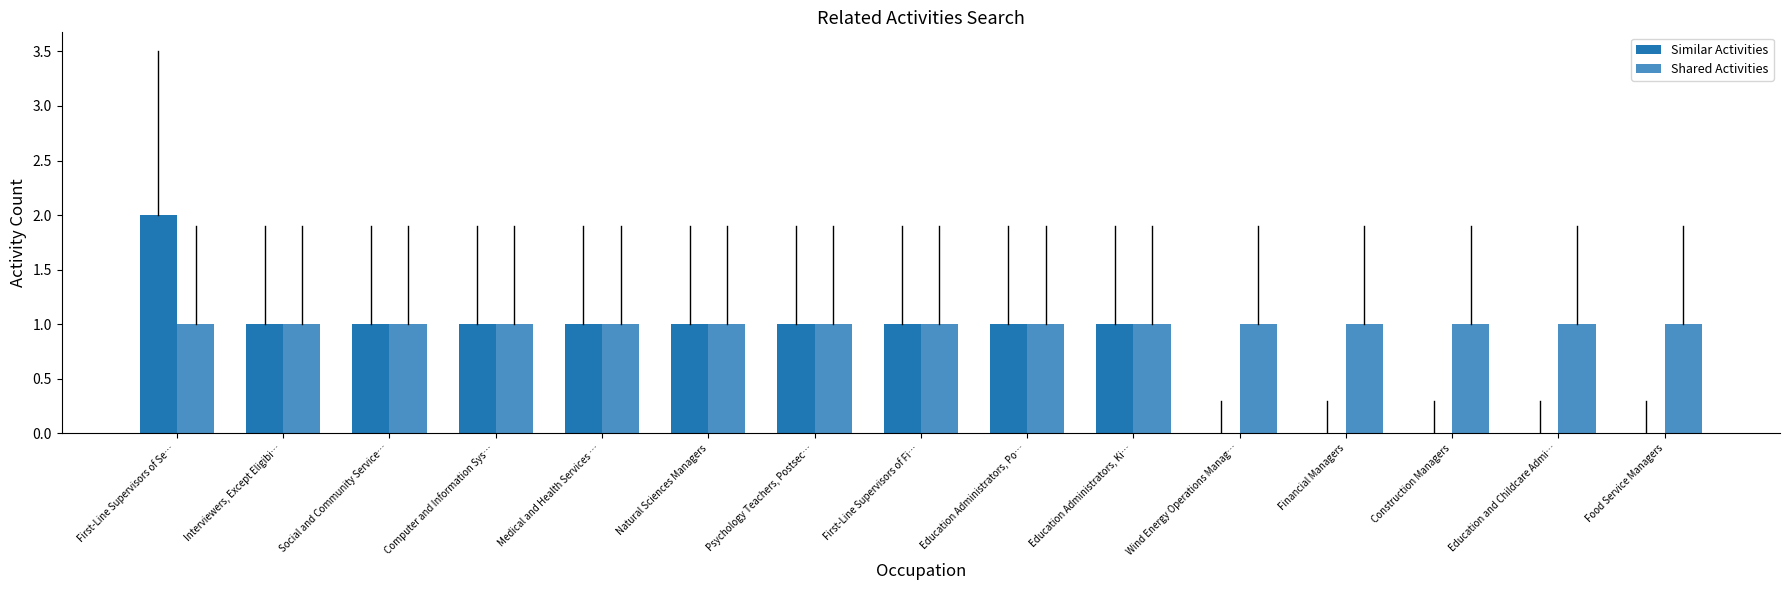

Which series changed the most between Social and Community Service… and Education and Childcare Admi…?

Similar Activities